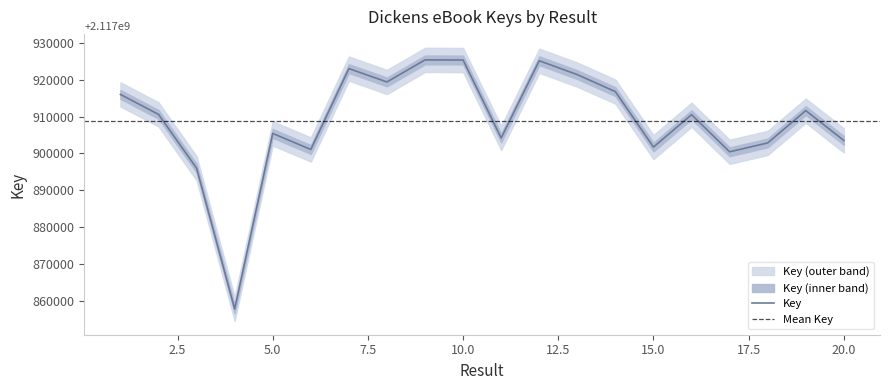

The value at 8 is 1231336956. True or false?

False